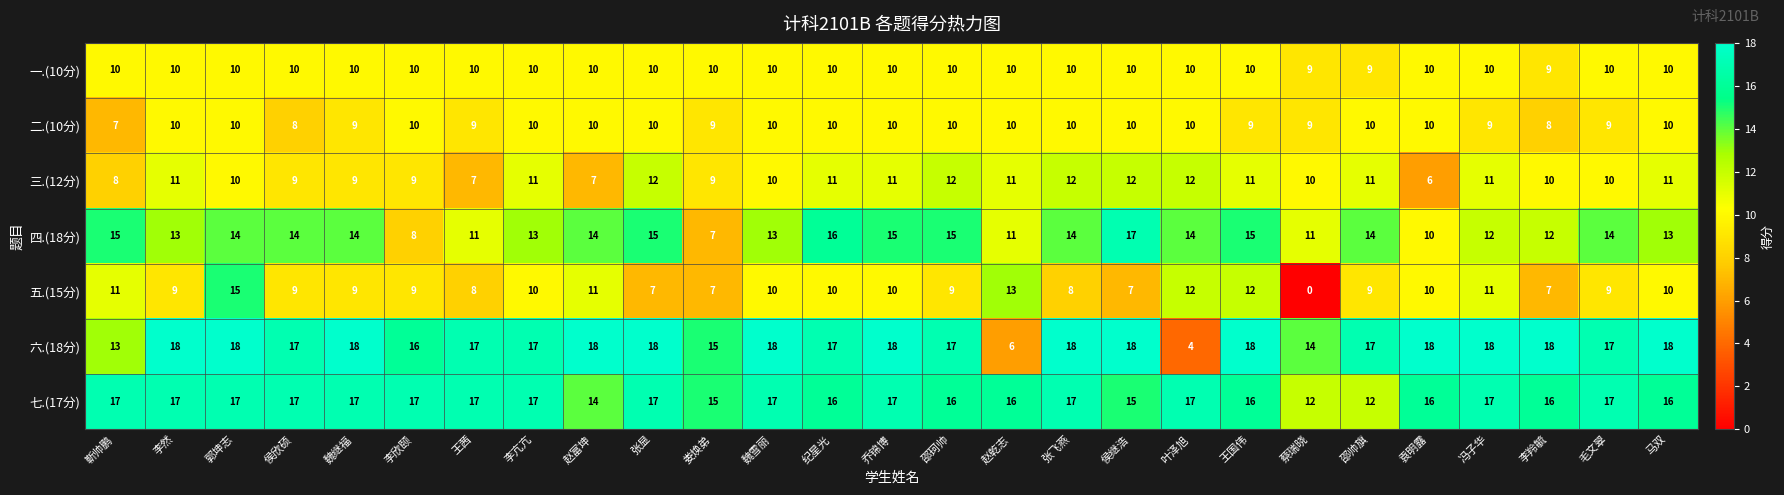

At how many categories does at least one series exceed 8?

27